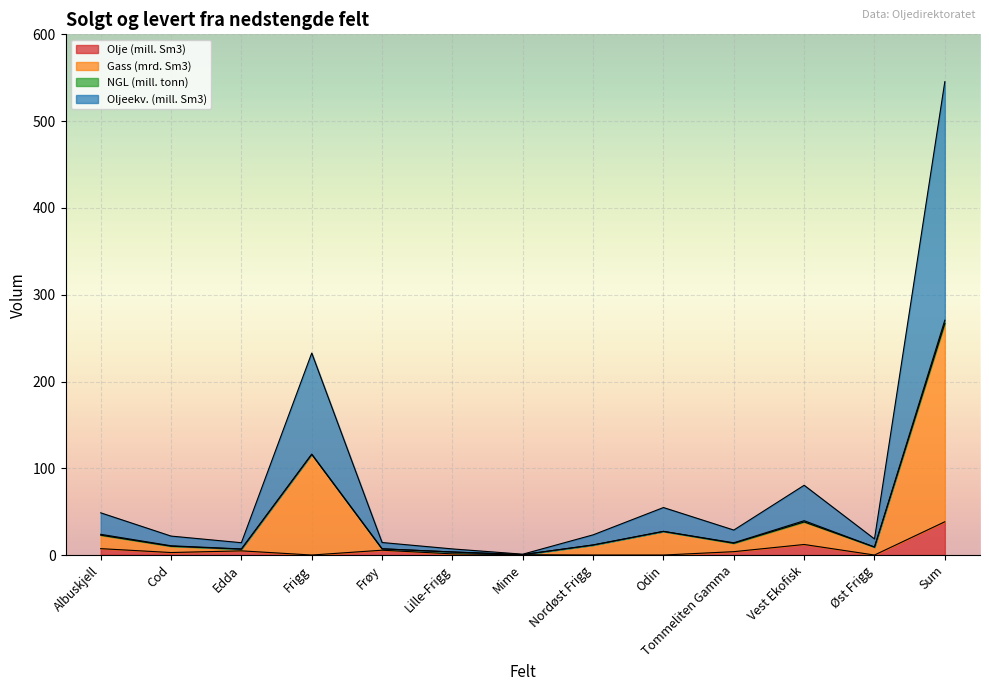

At which label does Olje (mill. Sm3) first exceed 2?

Albuskjell